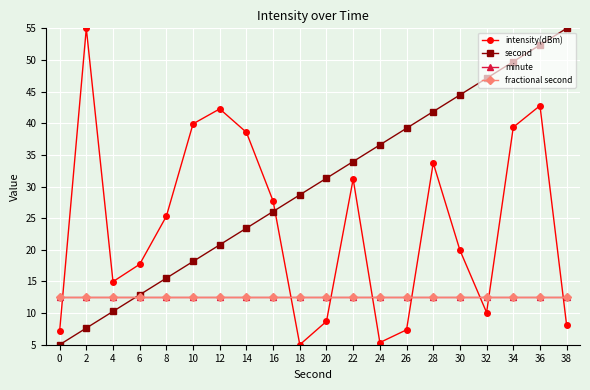

Does the chart have visible grid lines?

Yes